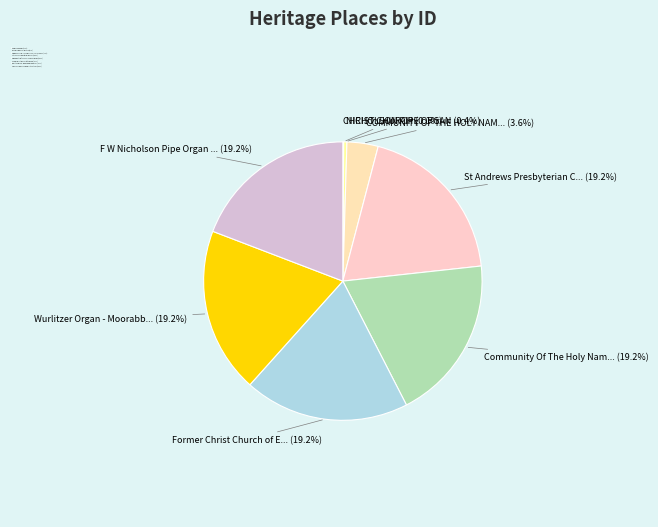

Do Community Of The Holy Name Complex and Wurlitzer Organ - Moorabbin Town Hall together represent more than half of the pie?

No